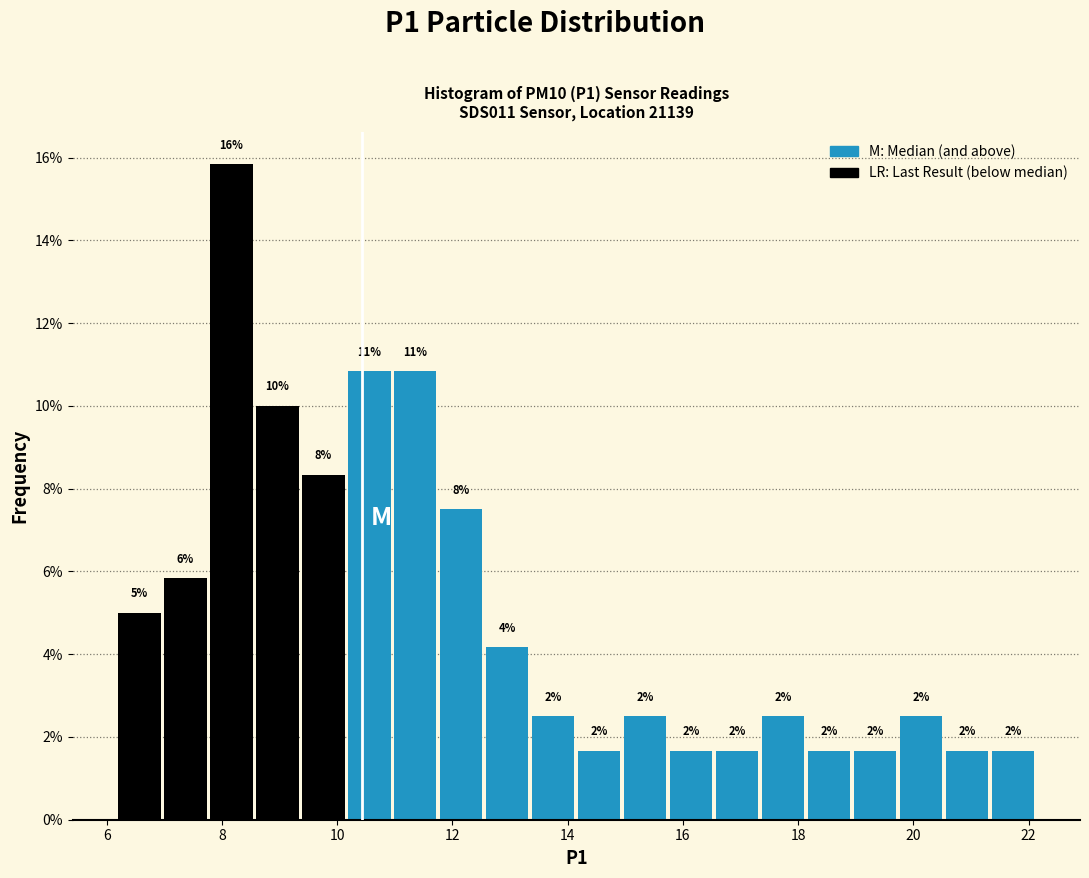

Read against the x-axis, roughly where is the centre of the tallest bar?

8.2